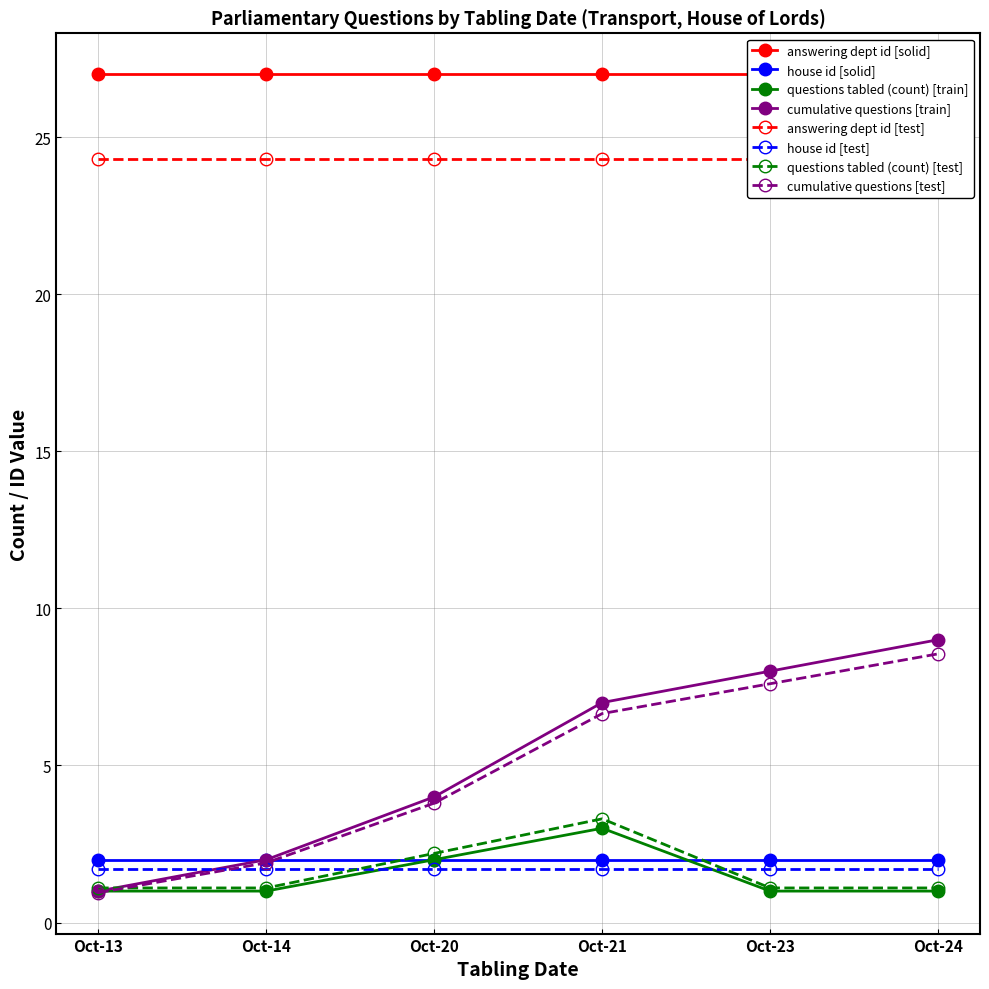

Which category has the highest value in the cumulative questions [test] series?

Oct-24